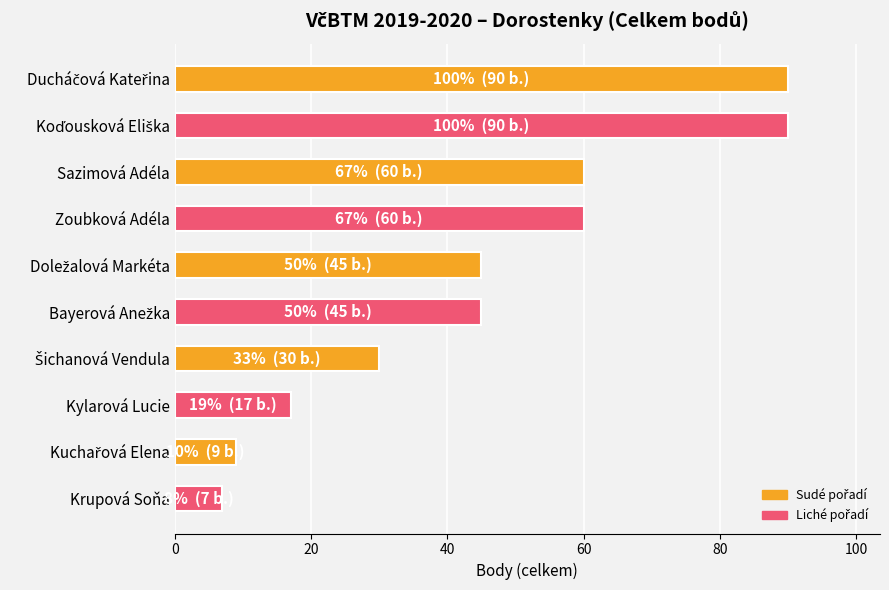

The value at Sazimová Adéla is 60. True or false?

True